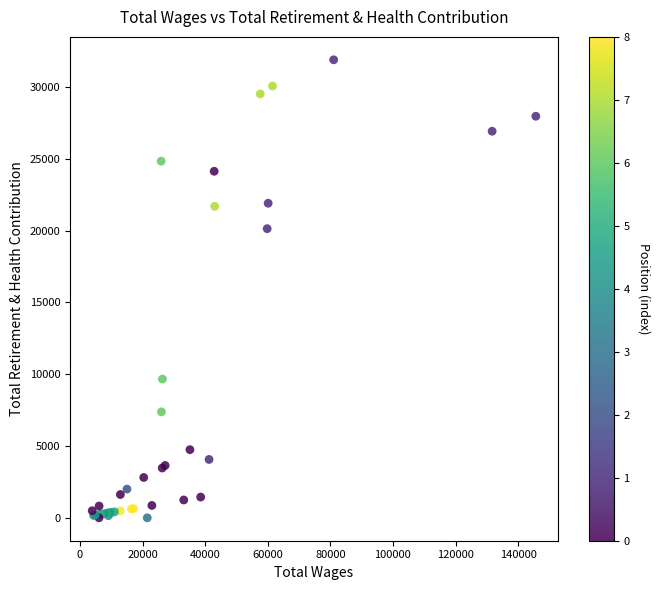

What Y value in the scatter plot is closest to 15952?

20141